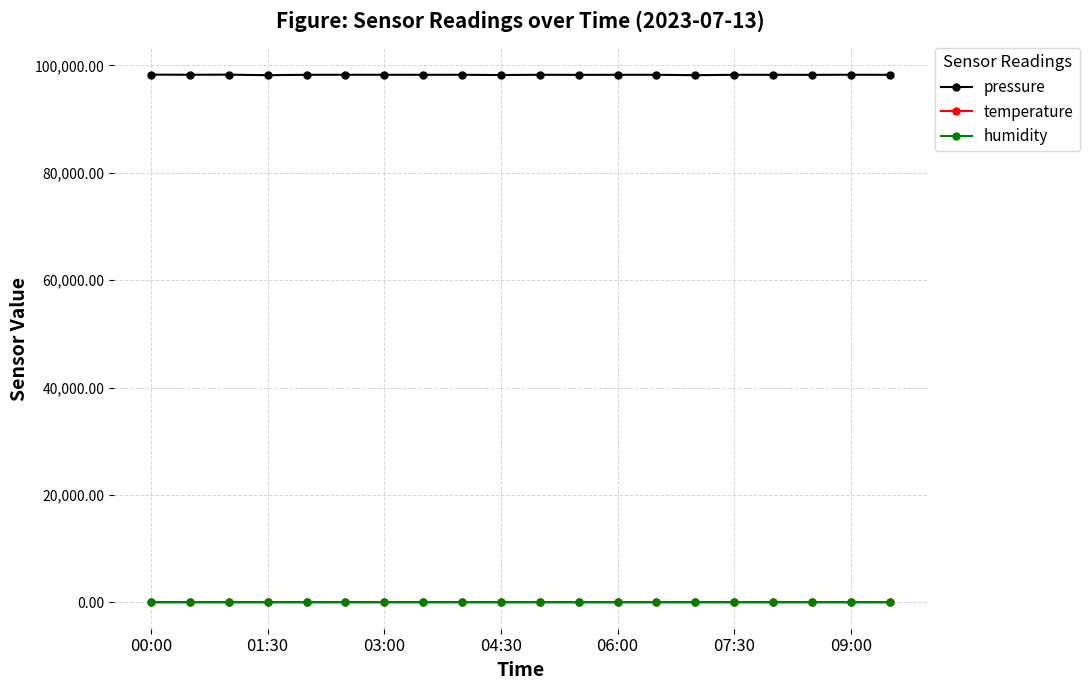

True or false: humidity and pressure intersect in this chart.

False